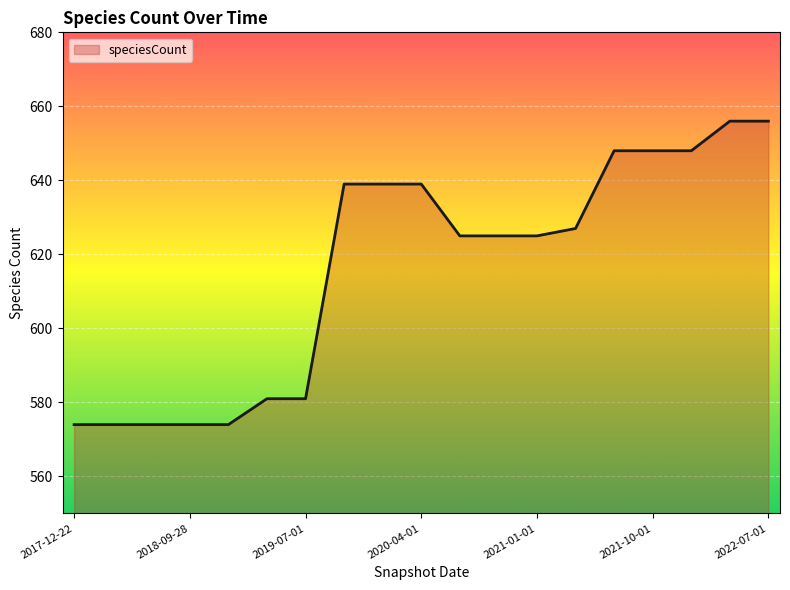

What is the maximum value shown in the chart?

656